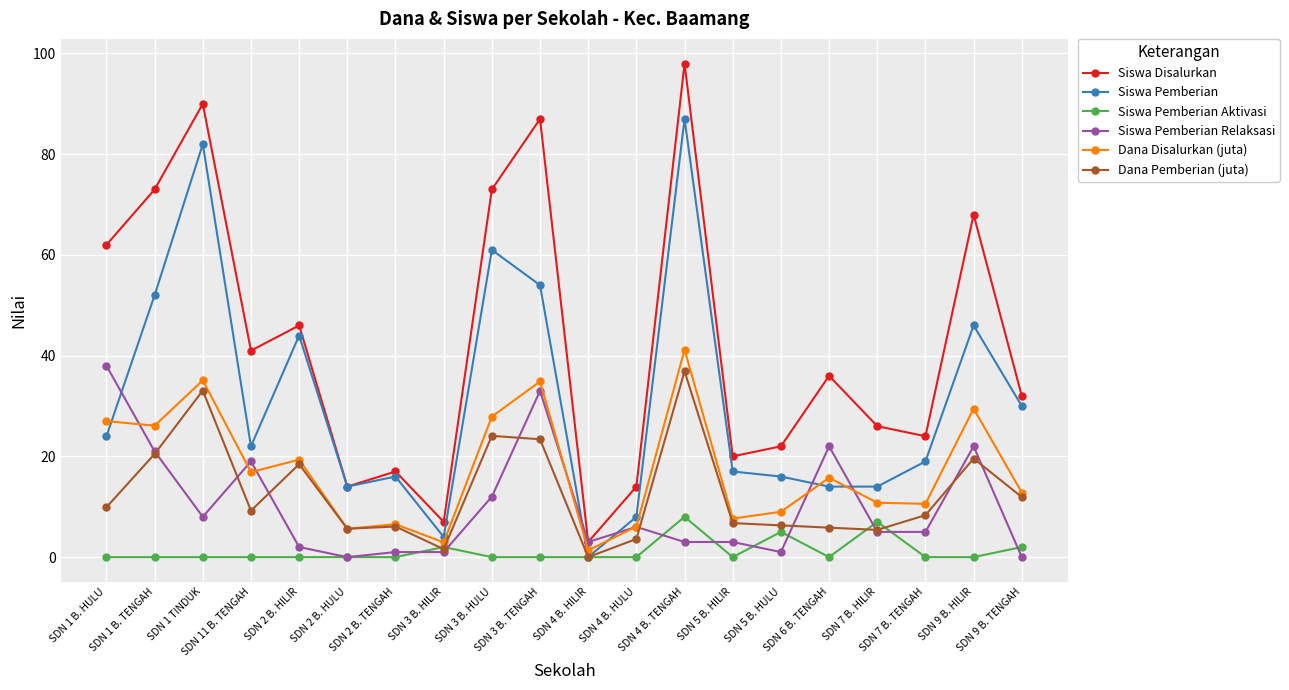

What is the label of the 10th point from the left?

SDN 3 B. TENGAH